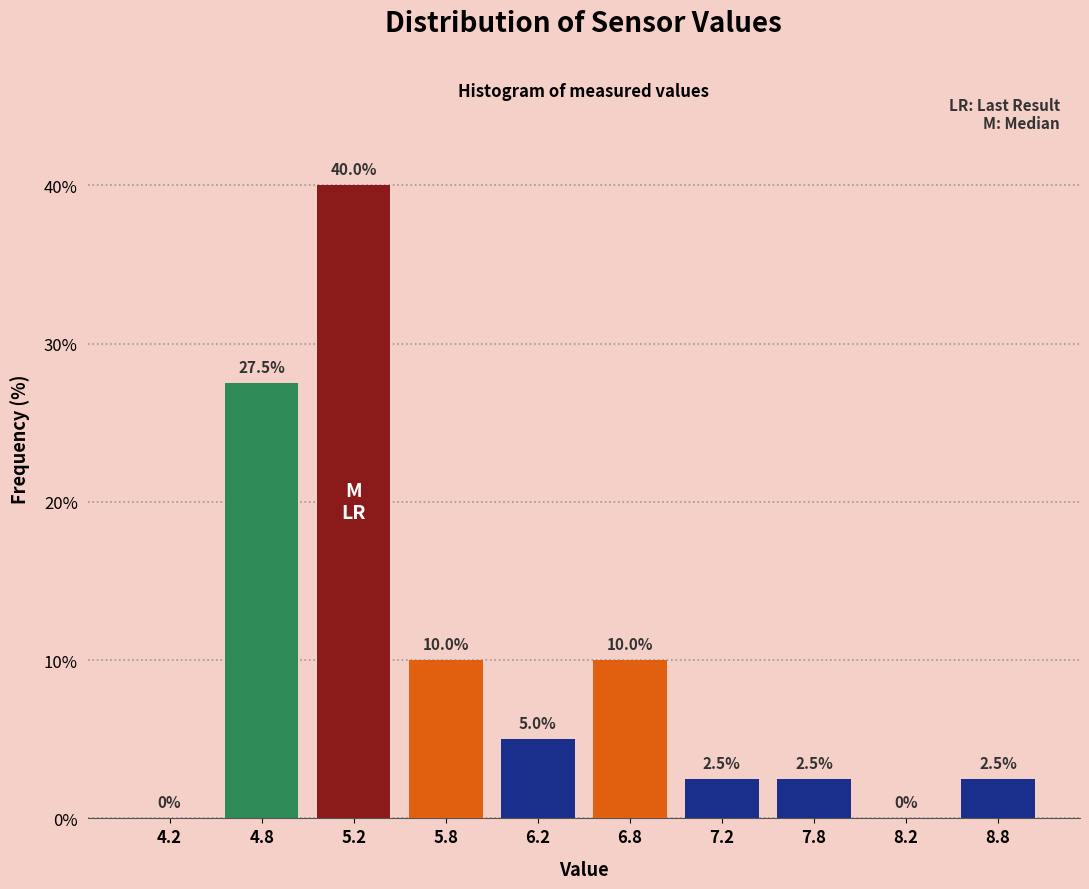

Over which range of the x-axis is the bar tallest?

5.0 to 5.5